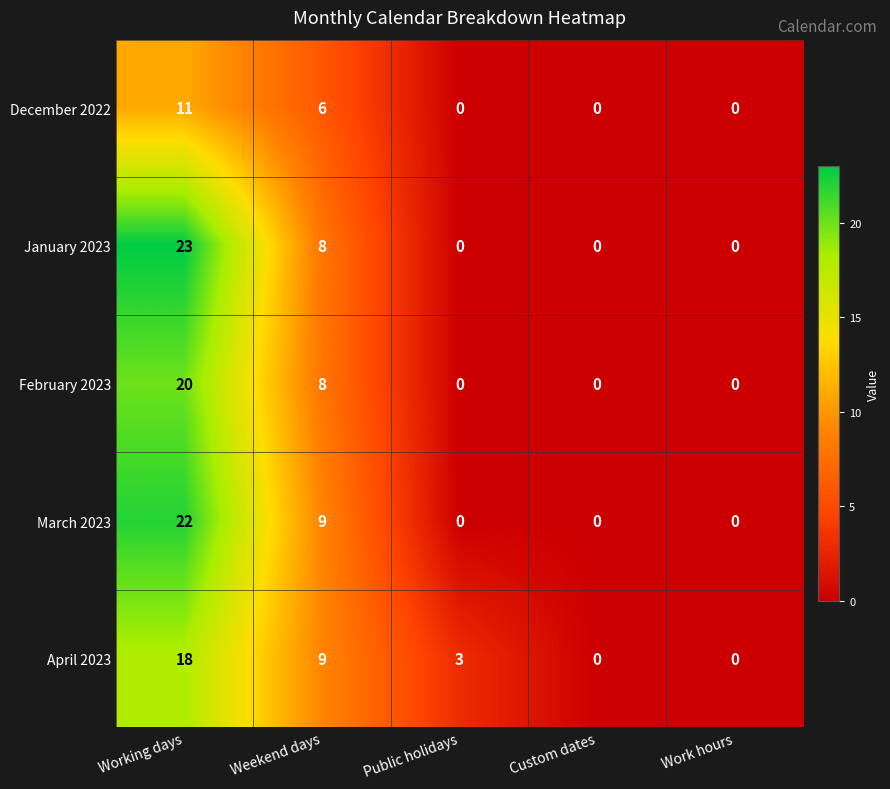

What is the difference between the highest and lowest values at Public holidays?

3